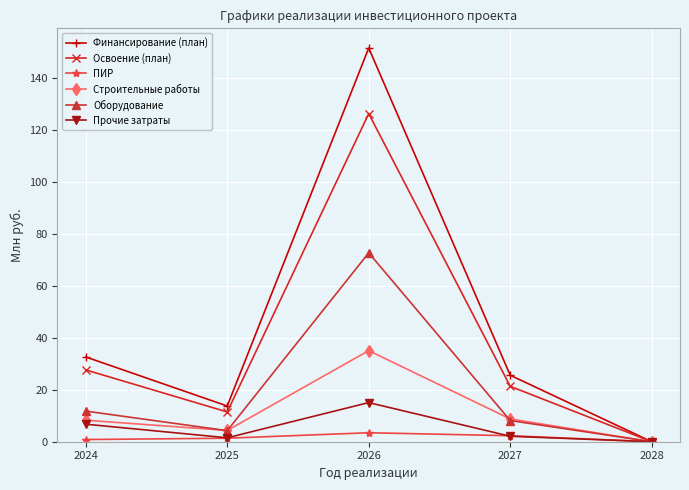

Where is the first local minimum for Оборудование?

2025